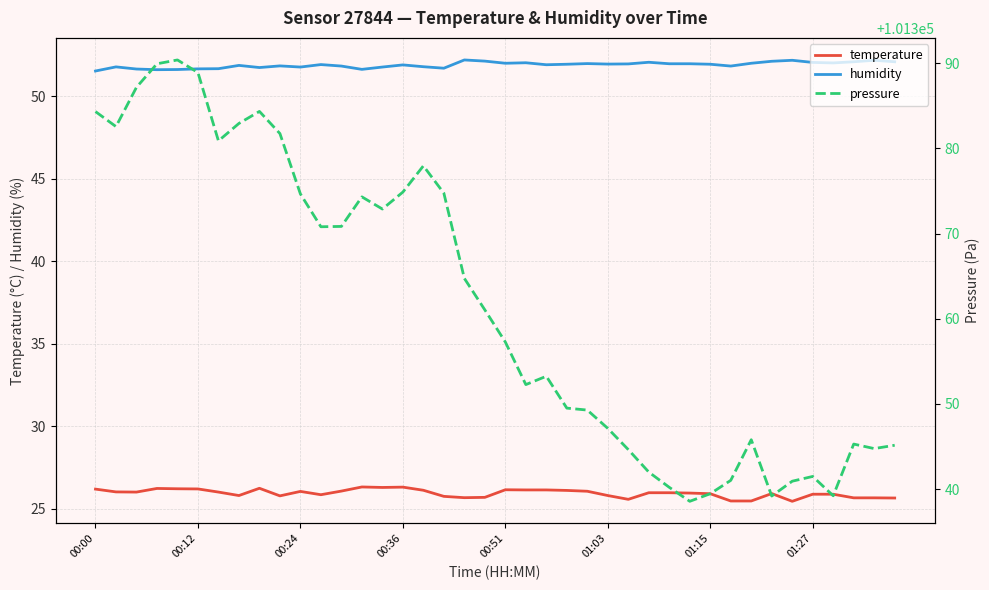

What is the smallest value displayed?

25.4